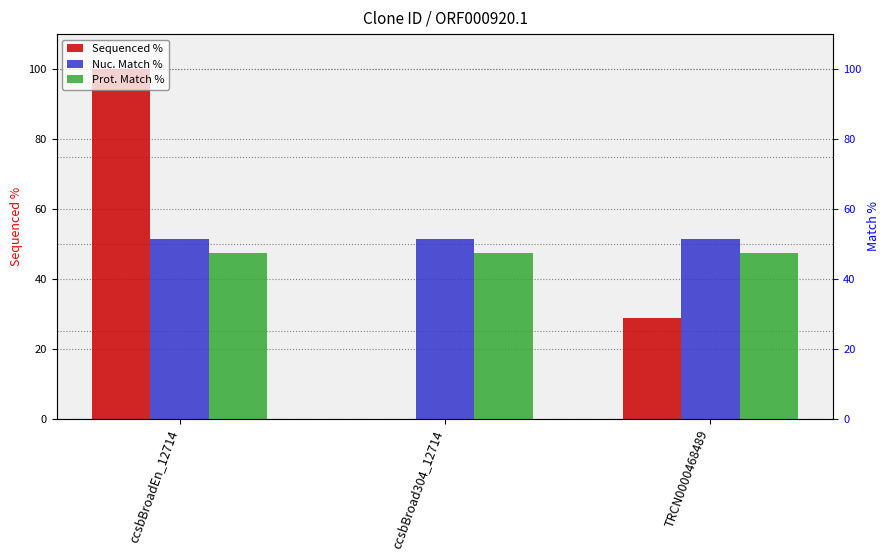

Reading right to left, list all the values displayed in this chart.

Sequenced %: TRCN0000468489=28.8	ccsbBroad304_12714=0.0	ccsbBroadEn_12714=100.0
Nuc. Match %: TRCN0000468489=51.4	ccsbBroad304_12714=51.4	ccsbBroadEn_12714=51.4
Prot. Match %: TRCN0000468489=47.5	ccsbBroad304_12714=47.5	ccsbBroadEn_12714=47.5